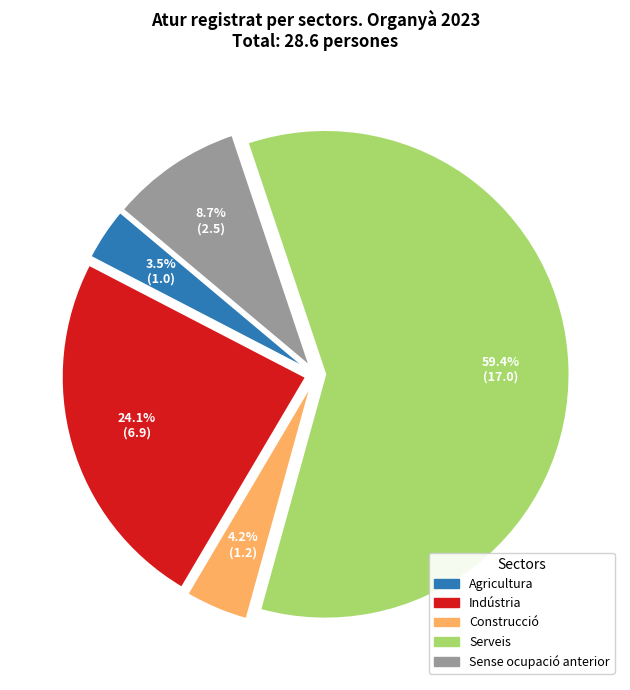

What is the majority slice?

Serveis